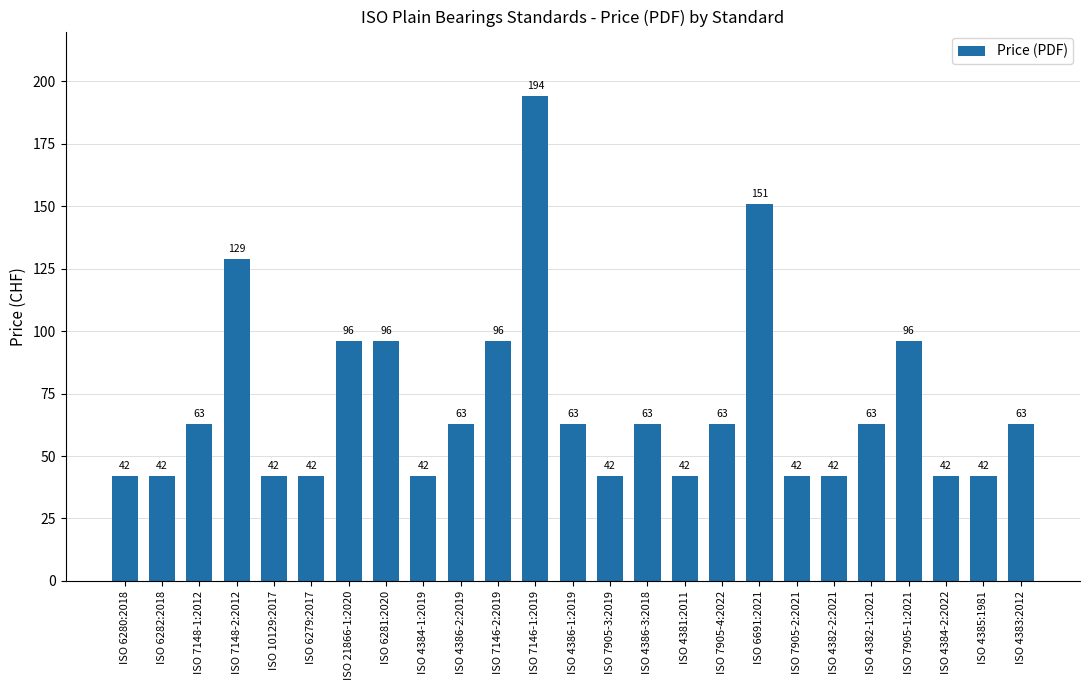

Read the value at ISO 6282:2018, to the nearest 50.

50